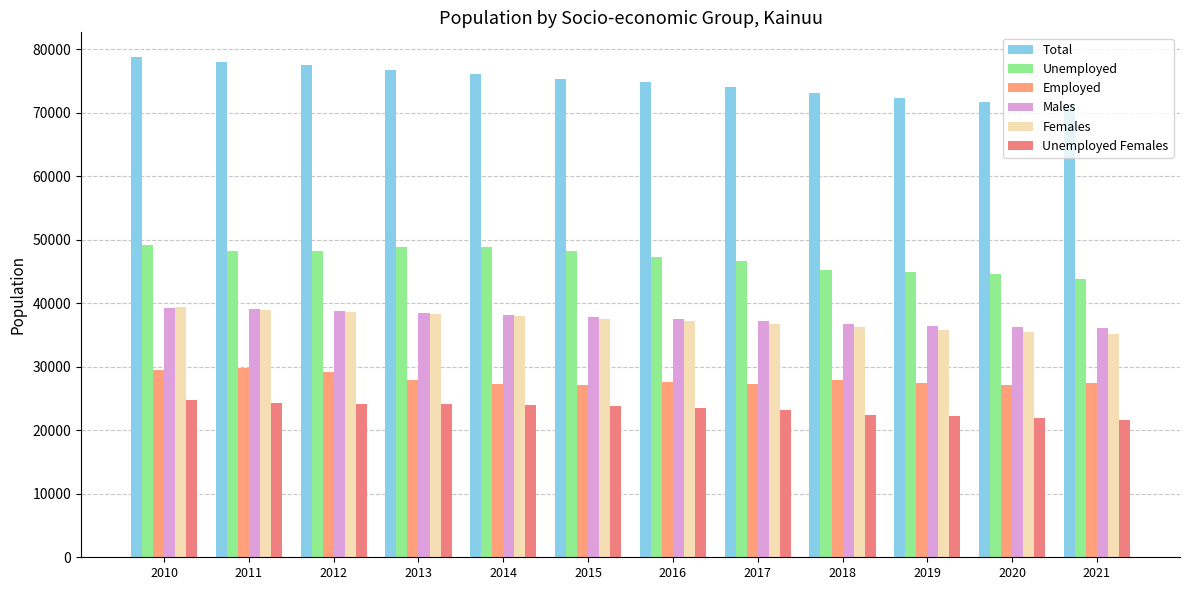

Are the bars grouped side by side (vs. stacked)?

Yes